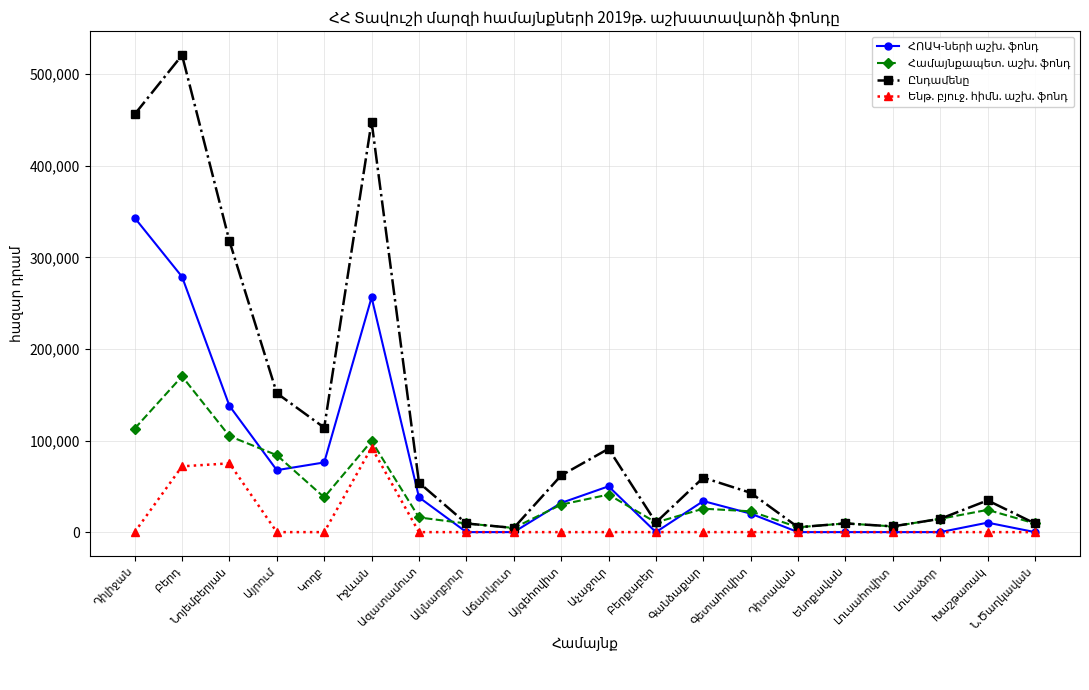

What is the value of the ՀՈԱԿ-ների աշխ. ֆոնդ point at the 14th from the left?

20200.0